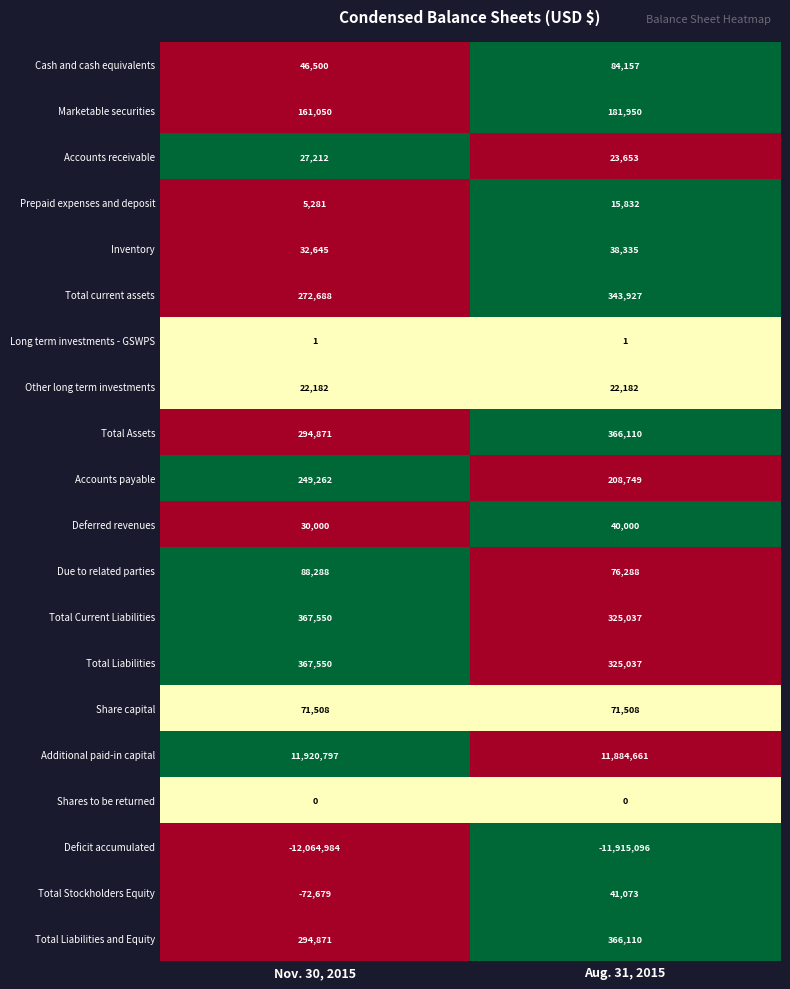

What is the sum of all Deficit accumulated values?

-23980080